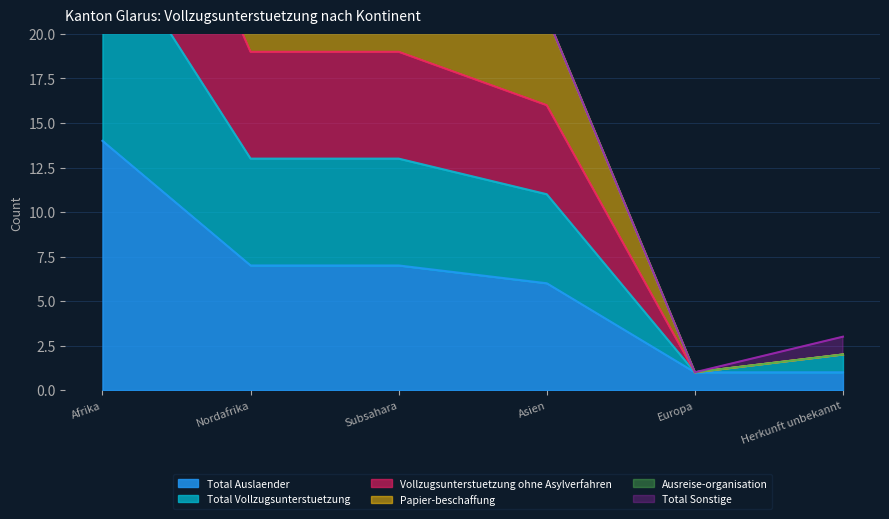

True or false: Total Auslaender has a value of 0 at Europa.

False